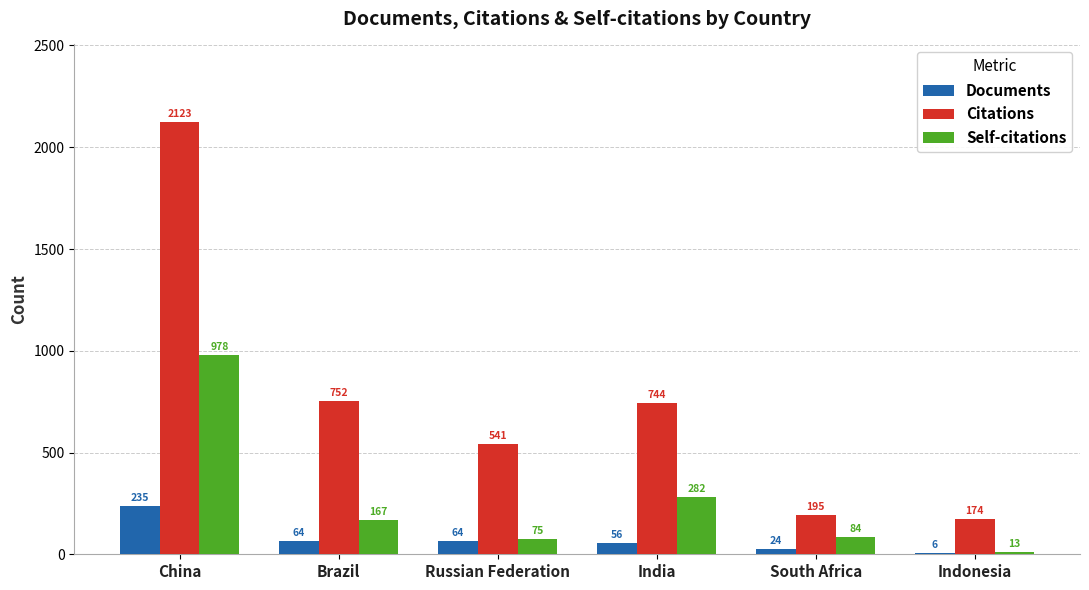

How many groups of bars are there?

6